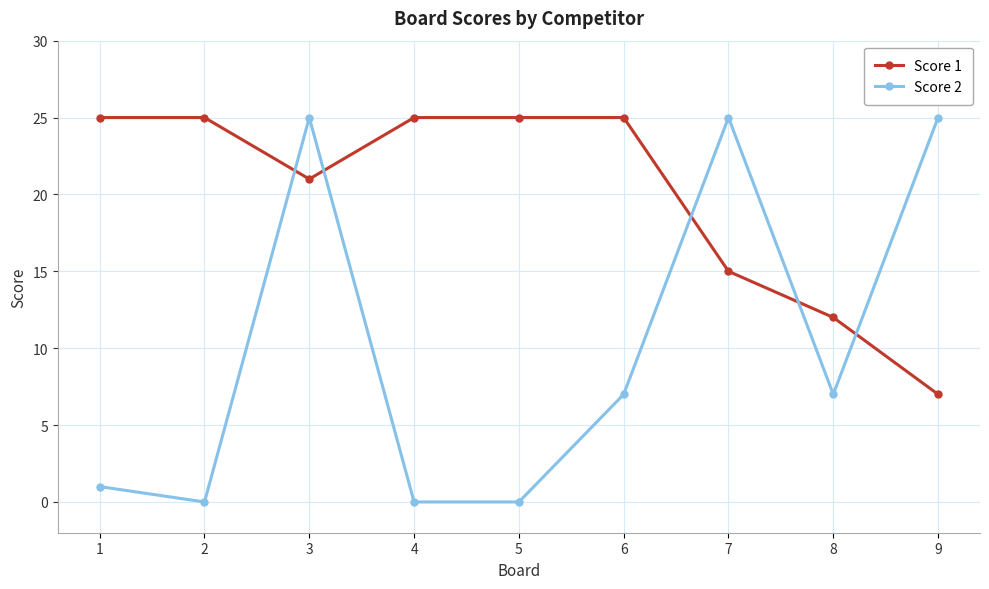

Reading left to right, list all the values displayed in this chart.

Score 1: 1=25	2=25	3=21	4=25	5=25	6=25	7=15	8=12	9=7
Score 2: 1=1	2=0	3=25	4=0	5=0	6=7	7=25	8=7	9=25